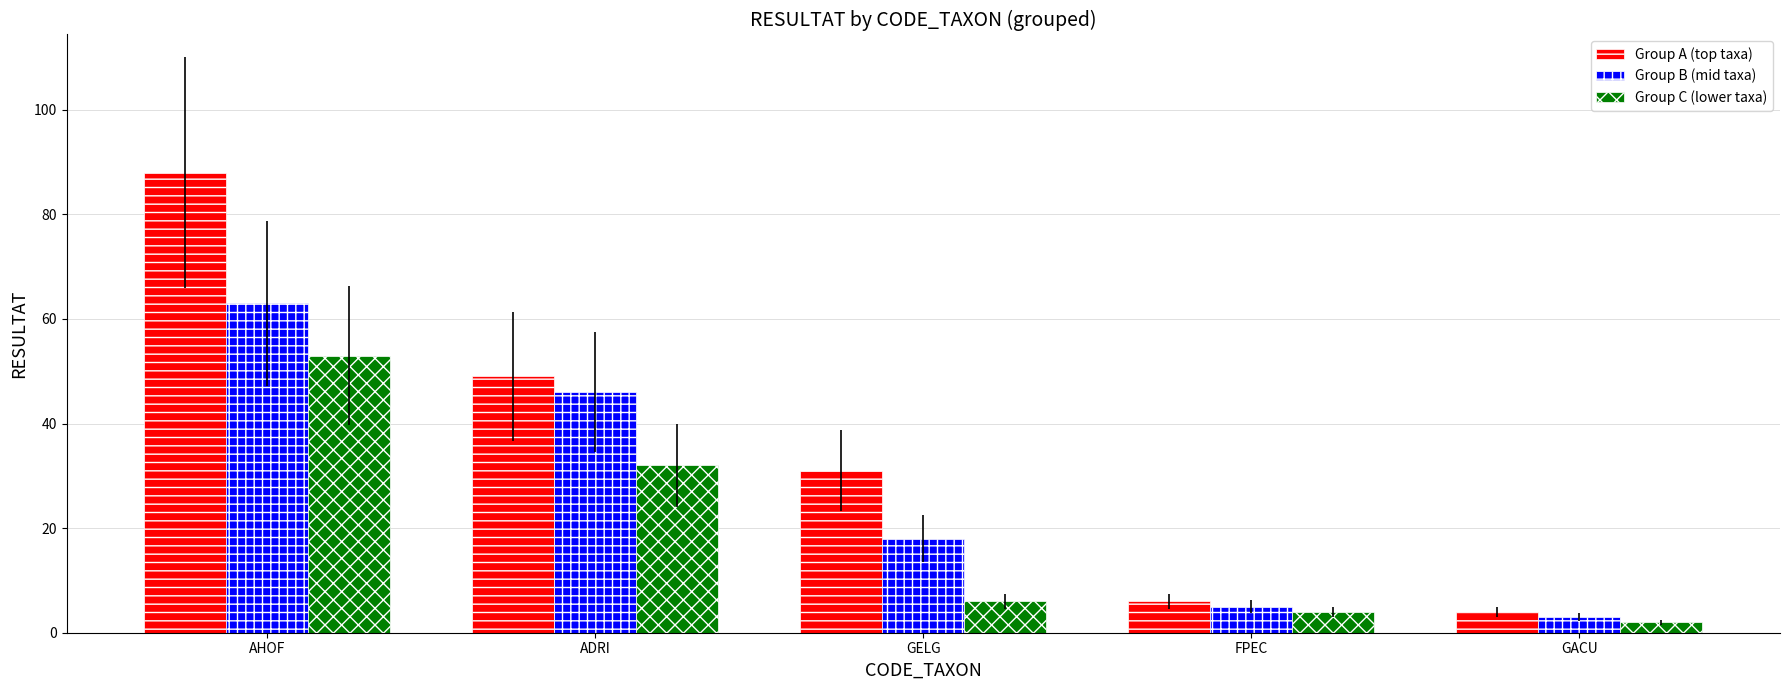

Which series has the widest spread of values?

Group A (top taxa)